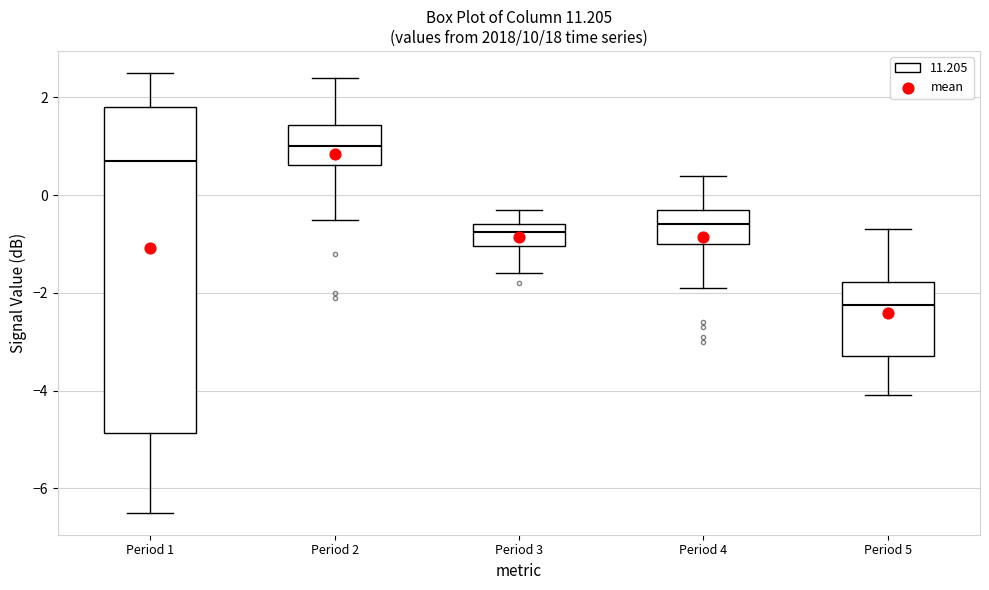

Which box's median line is the lowest?

Period 5